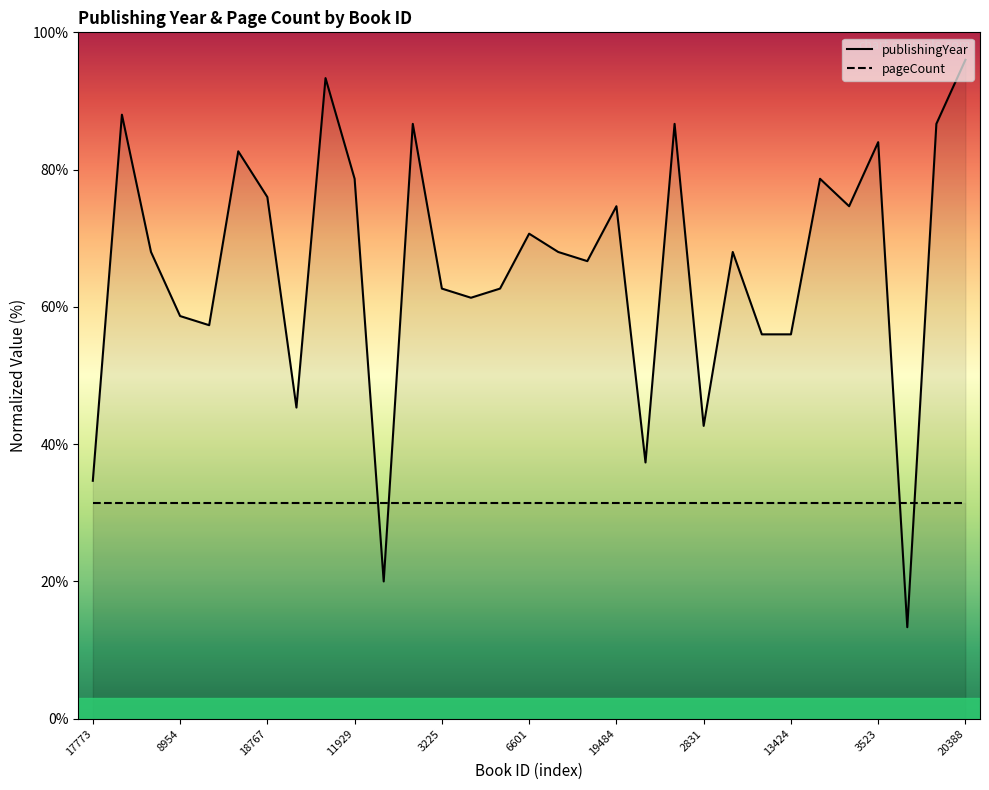

At how many categories does at least one series exceed 42?

27